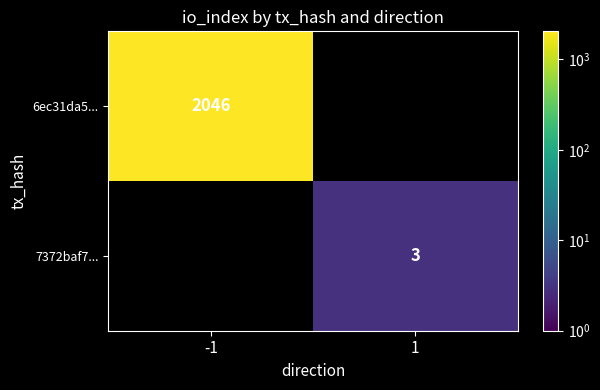

At how many categories does at least one series exceed 617?

1